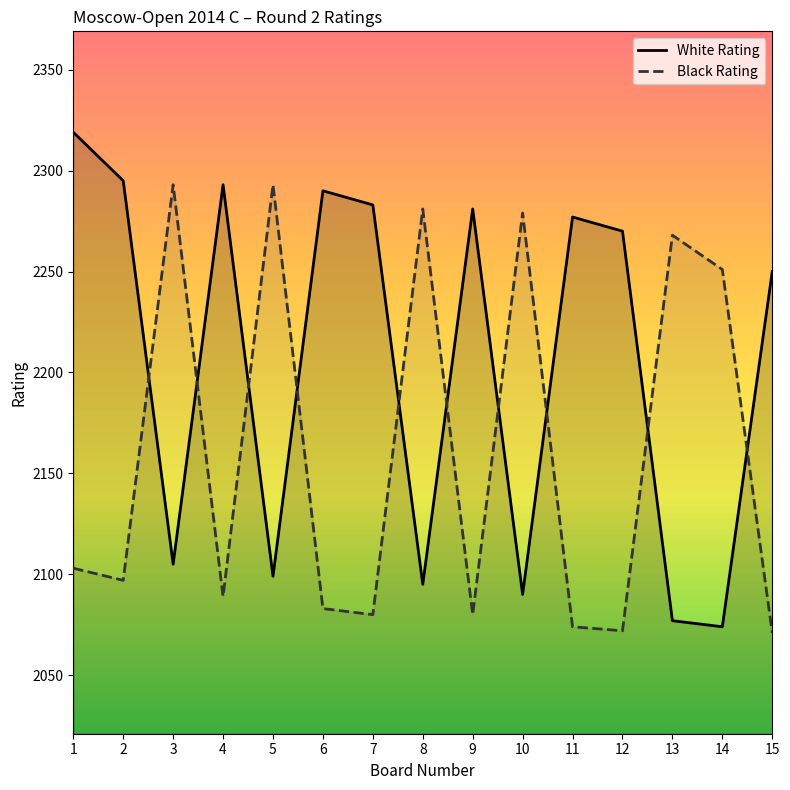

In White Rating, how many points are higher than both neighbors (excluding endpoints)?

4